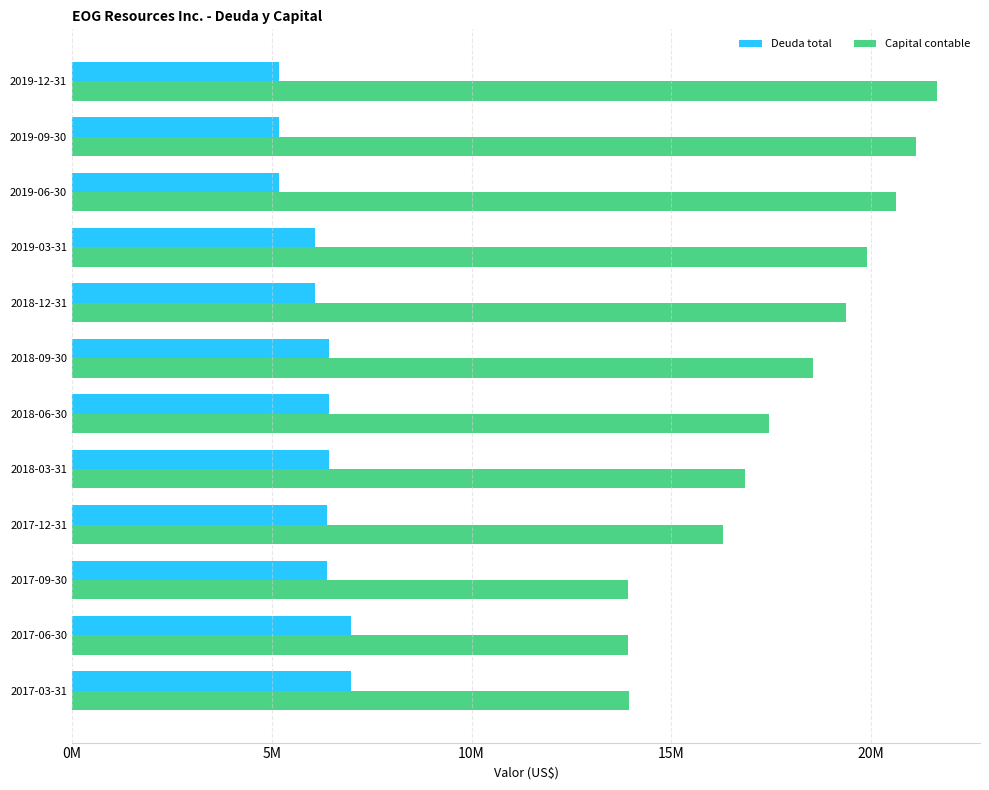

What are all the series names shown in the legend?

Deuda total, Capital contable